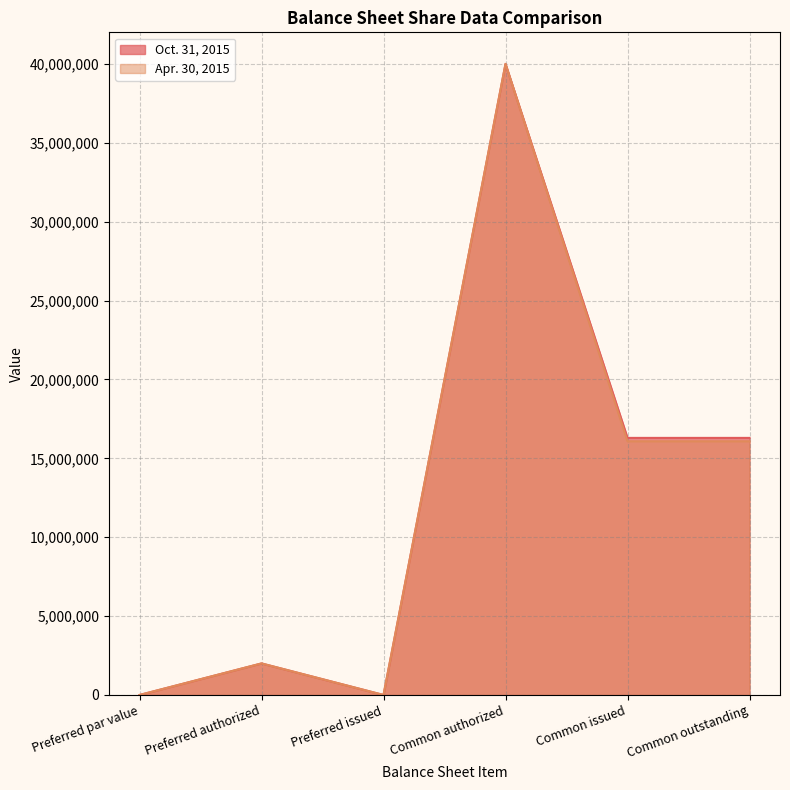

True or false: Apr. 30, 2015 and Oct. 31, 2015 intersect in this chart.

False